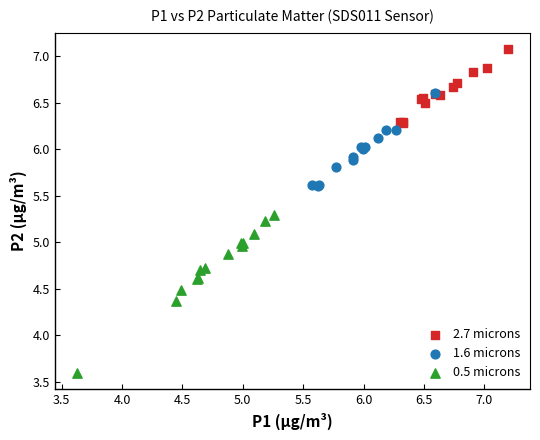

What are all the series names shown in the legend?

2.7 microns, 1.6 microns, 0.5 microns